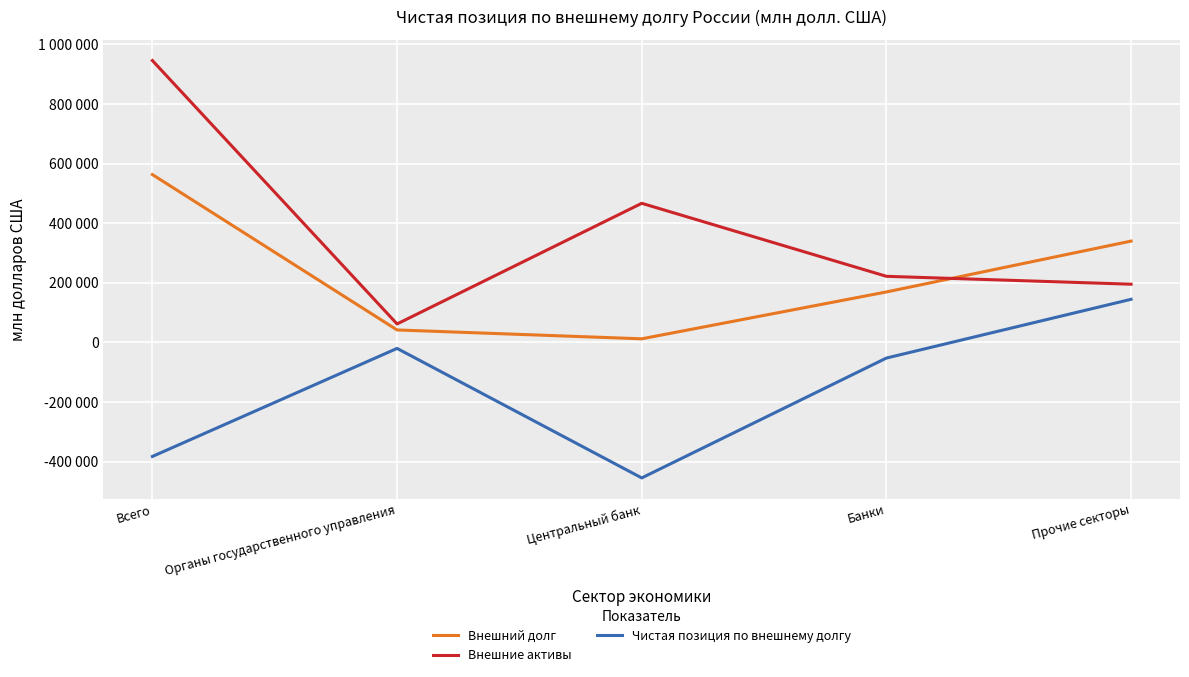

Which category has the lowest value across all series?

Центральный банк